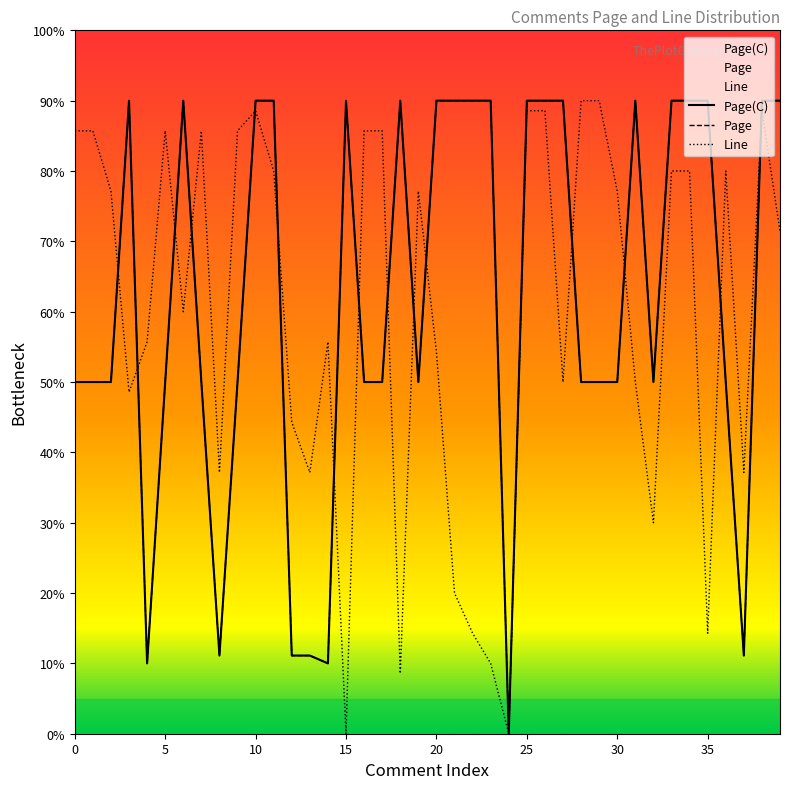

How many values in the Page series exceed 50?

19